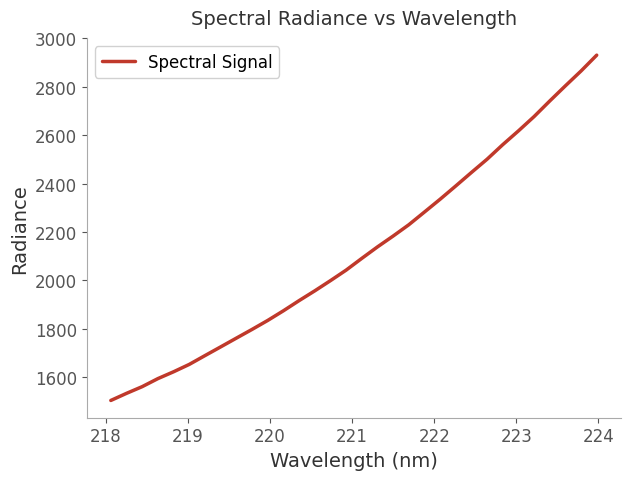

What is the maximum value shown in the chart?

2930.2